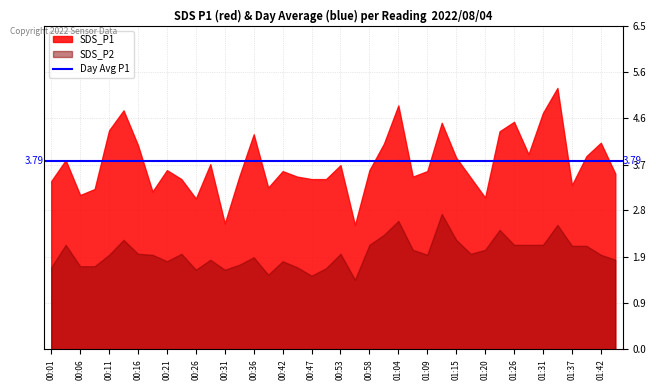

List the series in order of their overall mean, lowest first.

SDS_P2, SDS_P1